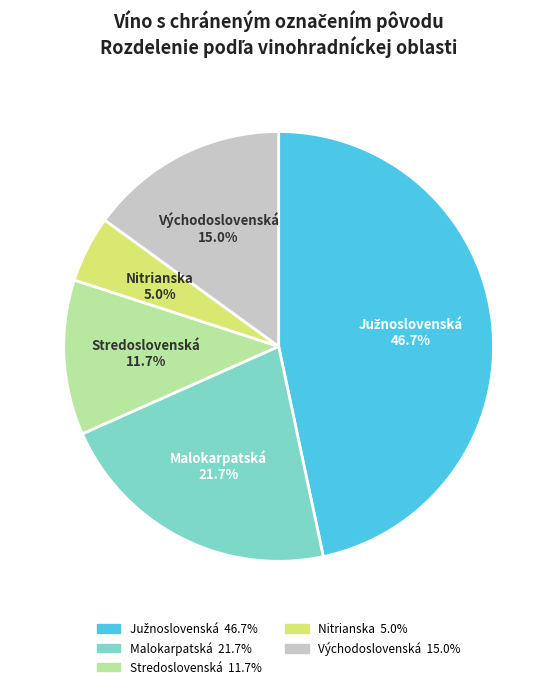

How many slices are in this pie chart?

5